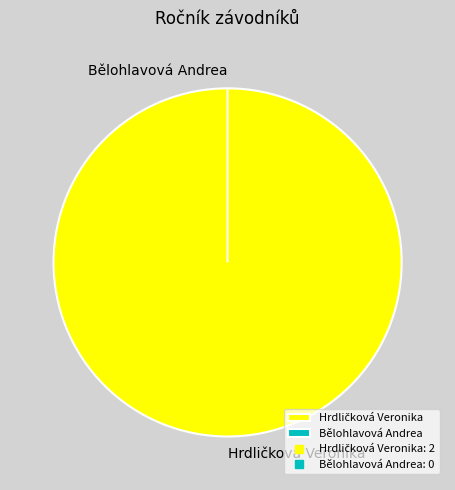

Is there a majority slice in this chart?

Yes